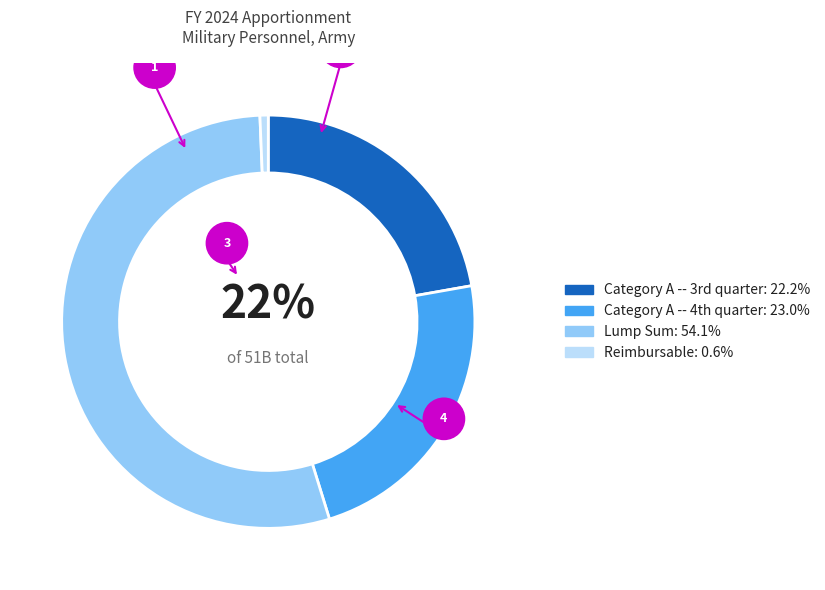

Count the number of slices in the pie.

4